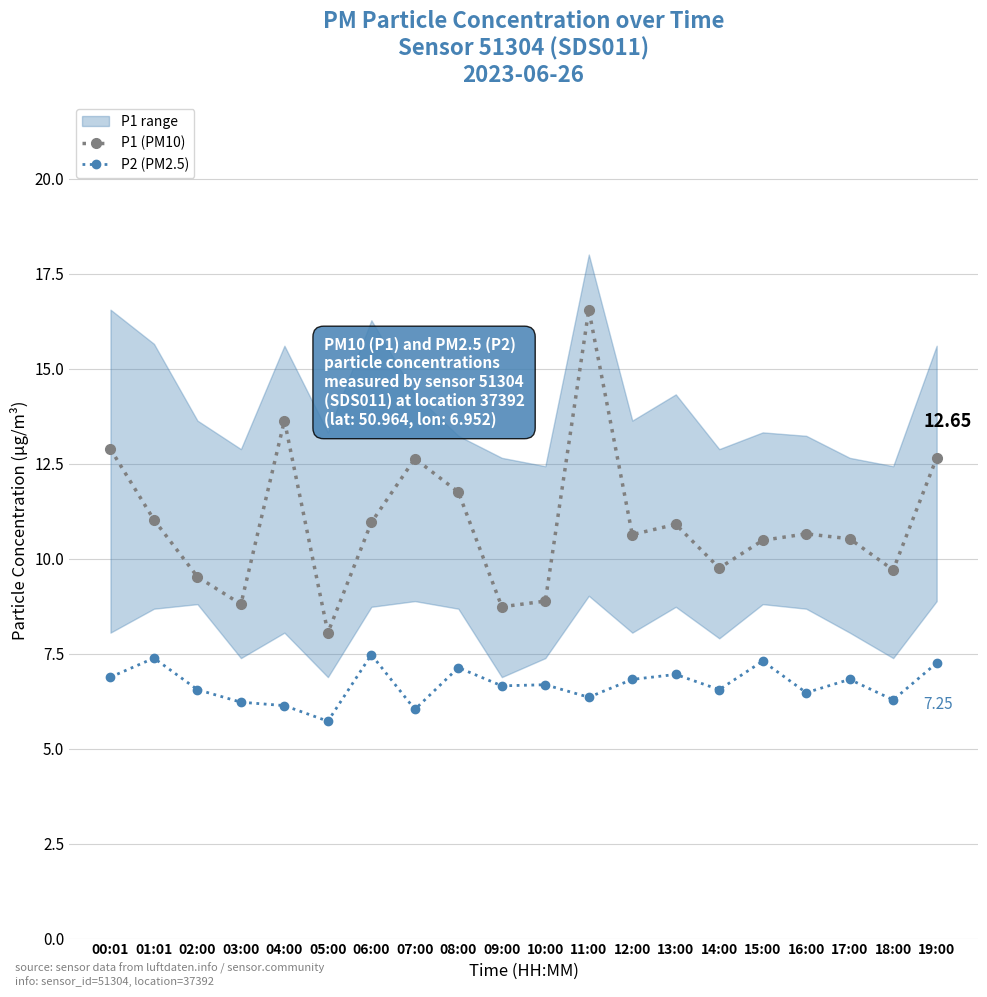

Reading right to left, extract all data points from this chart.

P1 (PM10): 12.7	9.7	10.5	10.7	10.5	9.8	10.9	10.6	16.6	8.9	8.7	11.8	12.6	10.9	8.1	13.6	8.8	9.5	11.0	12.9
P2 (PM2.5): 7.2	6.3	6.8	6.5	7.3	6.5	7.0	6.8	6.3	6.7	6.7	7.1	6.0	7.5	5.7	6.1	6.2	6.5	7.4	6.9